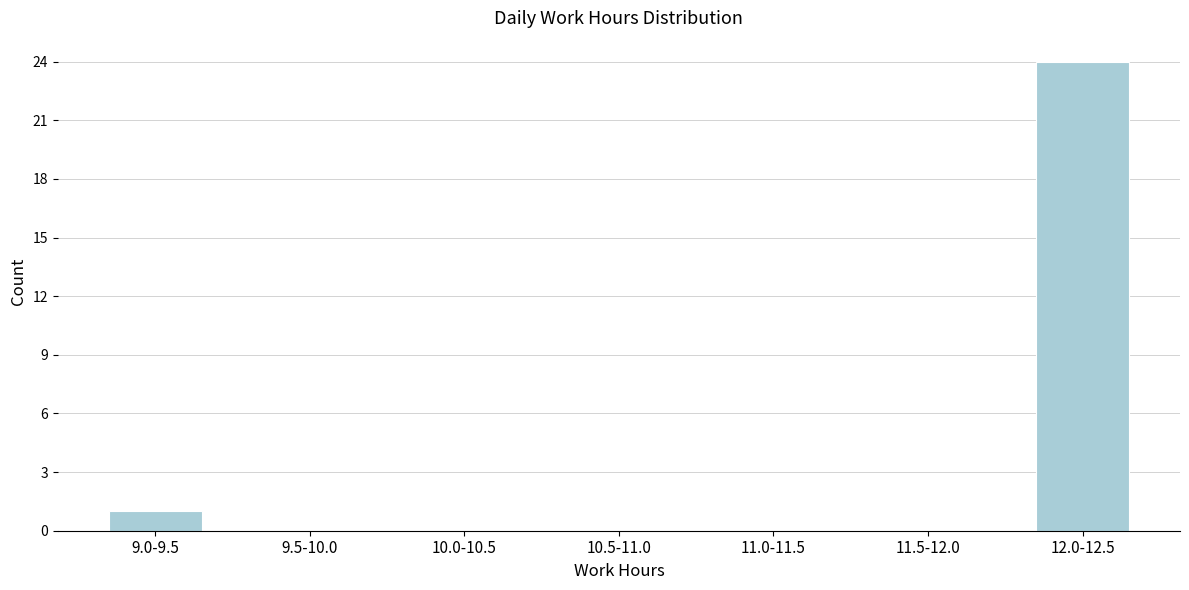

Reading right to left, transcribe all the data shown in this chart.

12.0-12.5=24	11.5-12.0=0	11.0-11.5=0	10.5-11.0=0	10.0-10.5=0	9.5-10.0=0	9.0-9.5=1